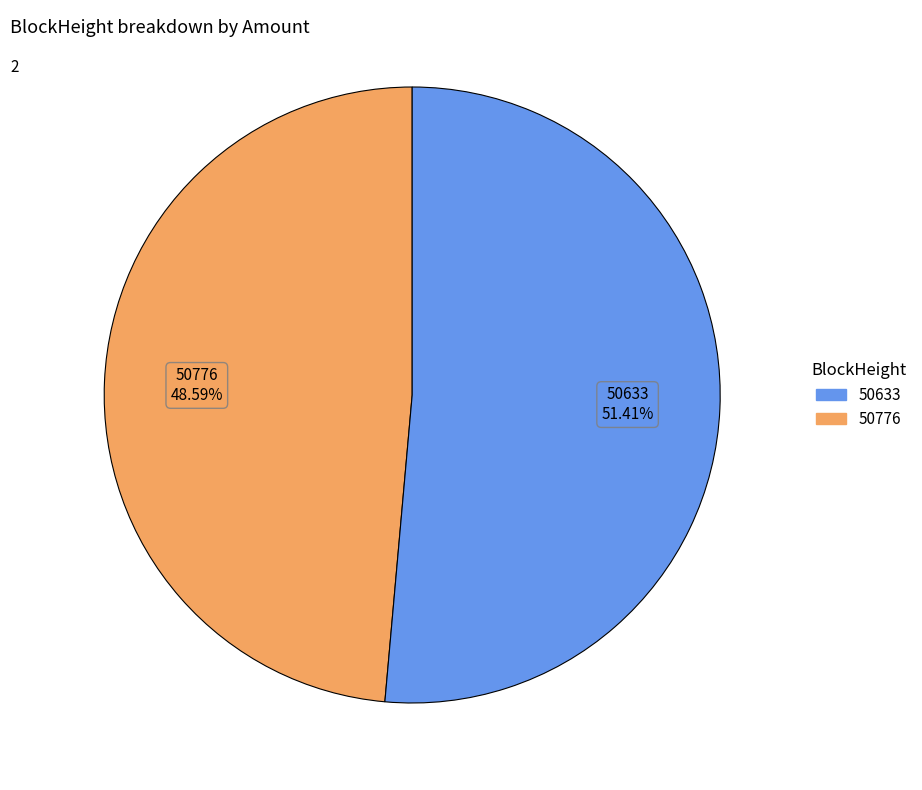

Does any single category account for the majority?

Yes